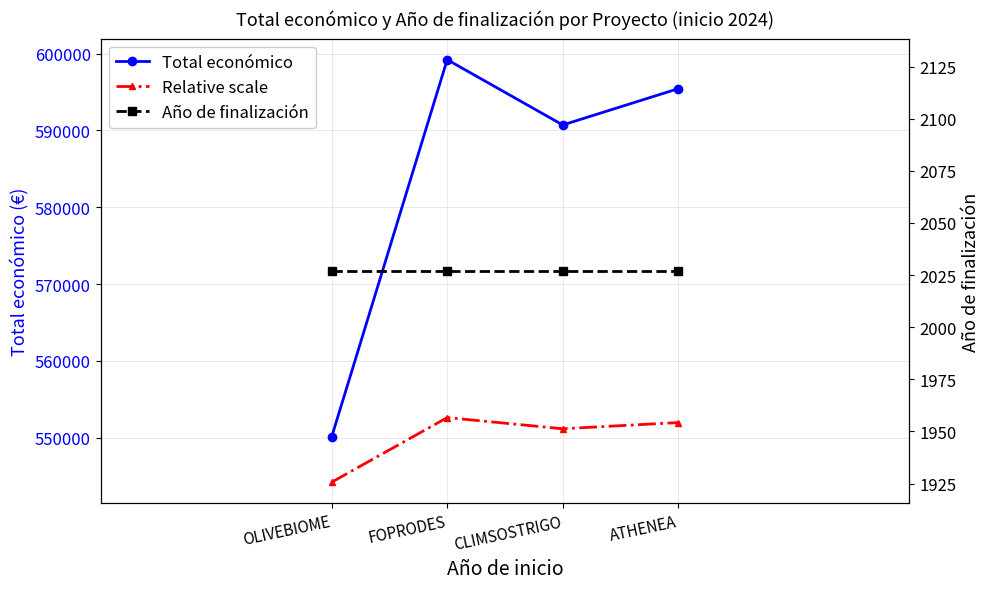

True or false: Relative scale and Total económico intersect in this chart.

False